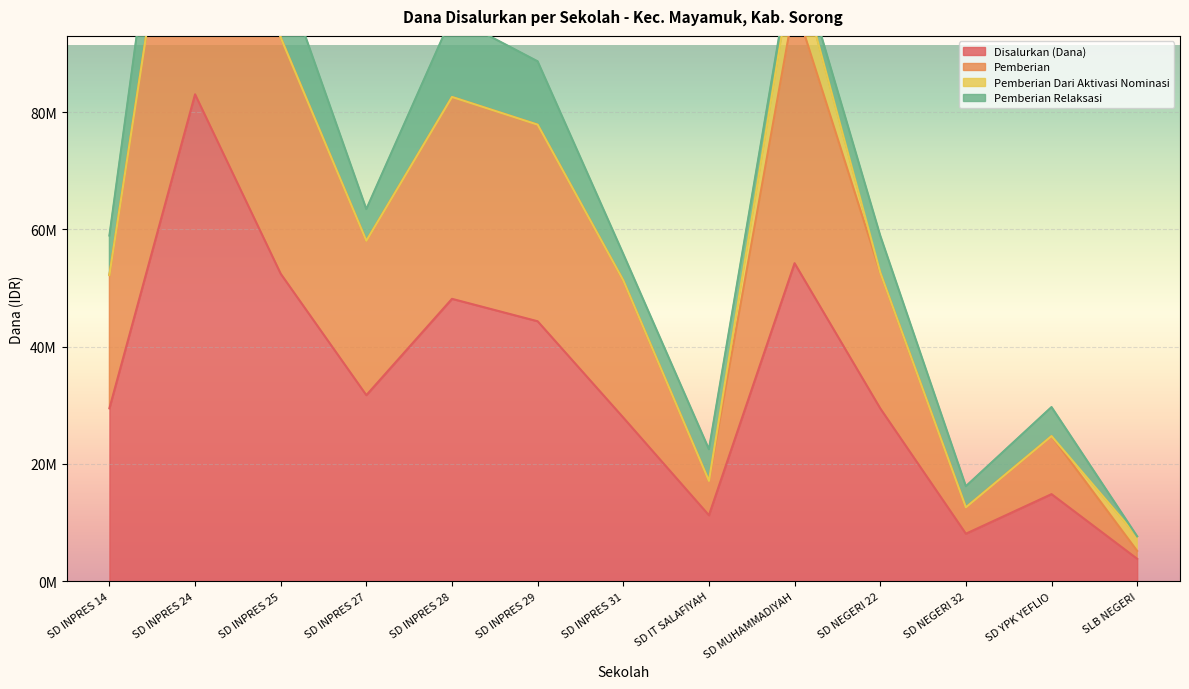

The value of Pemberian at SD NEGERI 32 is 16809332. True or false?

False